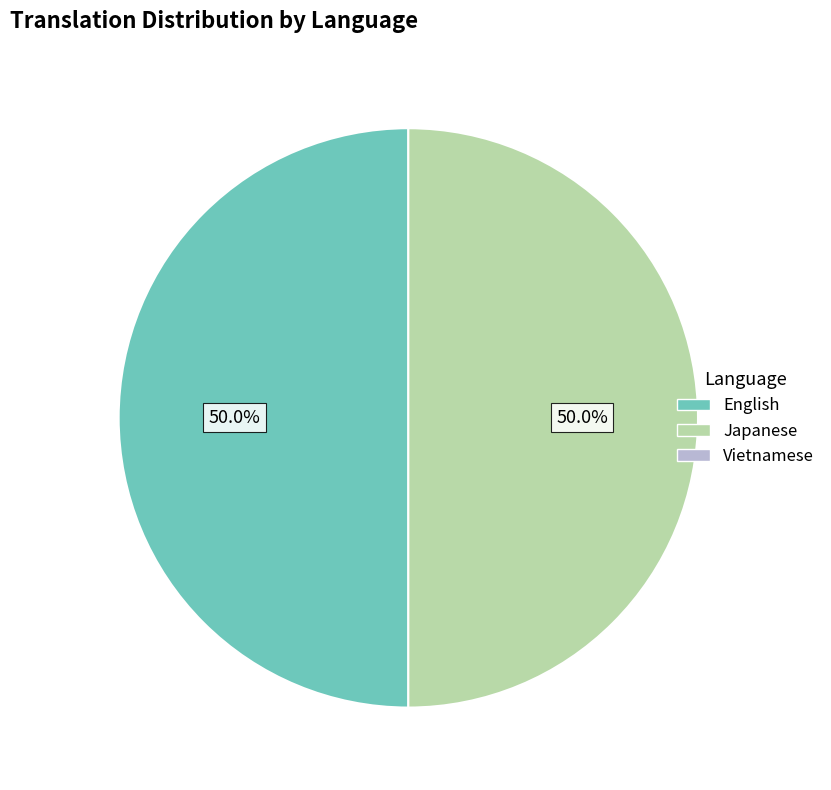

How many segments does this pie chart have?

2